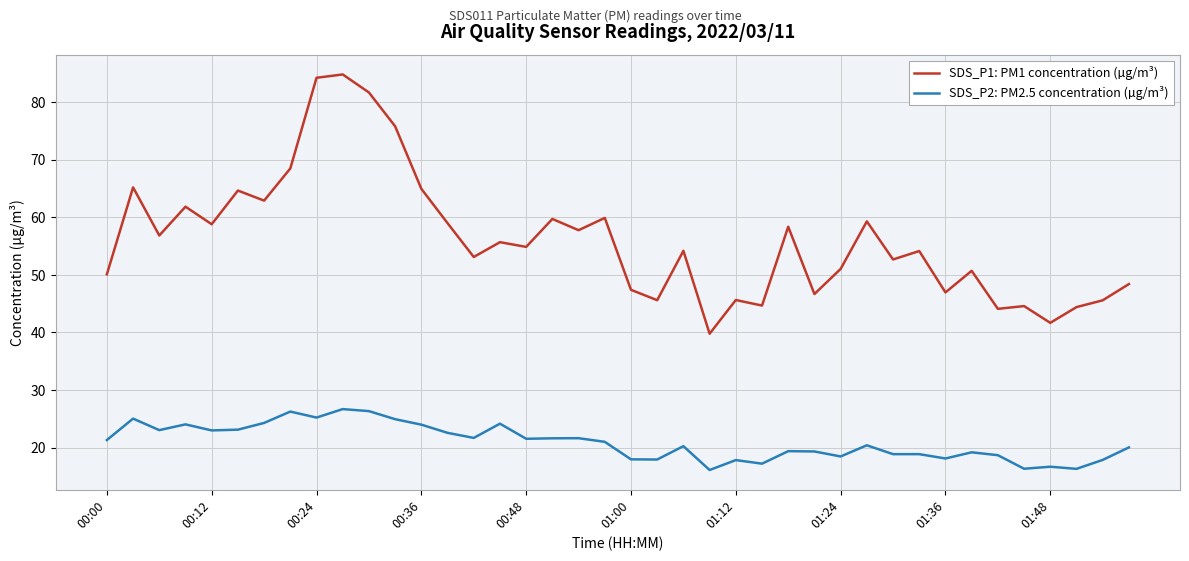

True or false: SDS_P1: PM1 concentration (µg/m³) has more than 2 points higher than both neighbors.

True